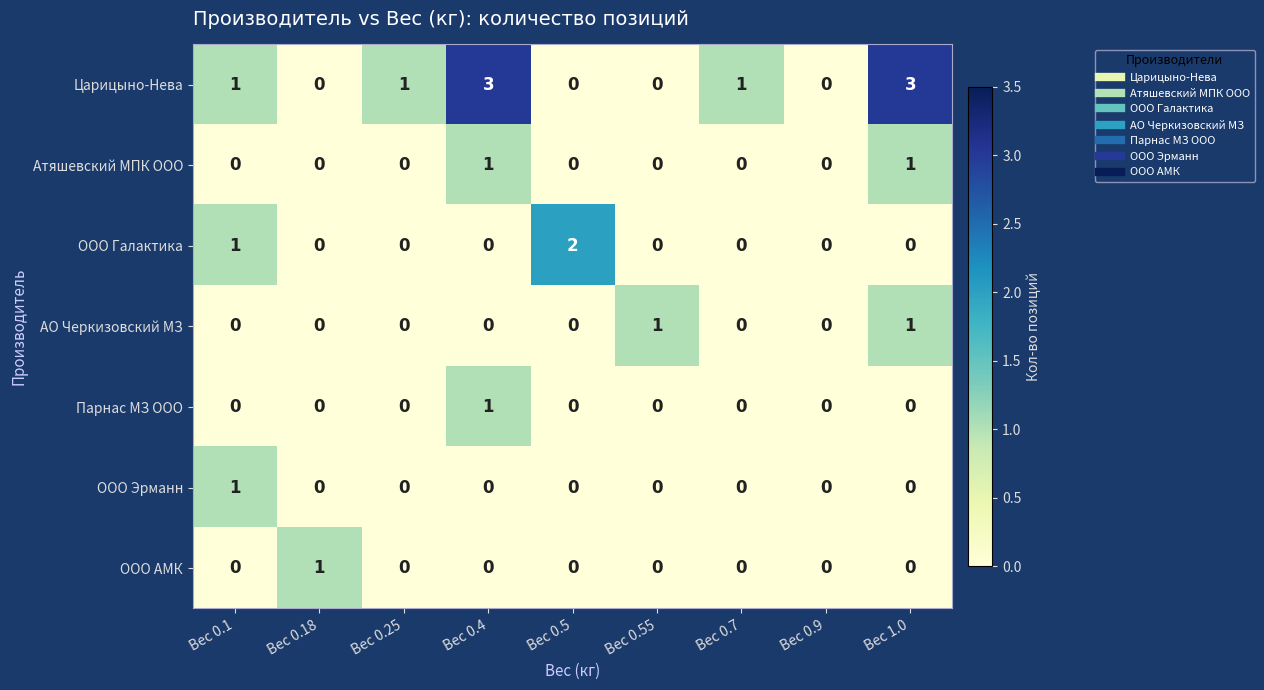

The Парнас МЗ ООО series shows -1 at Вес 0.18. True or false?

False